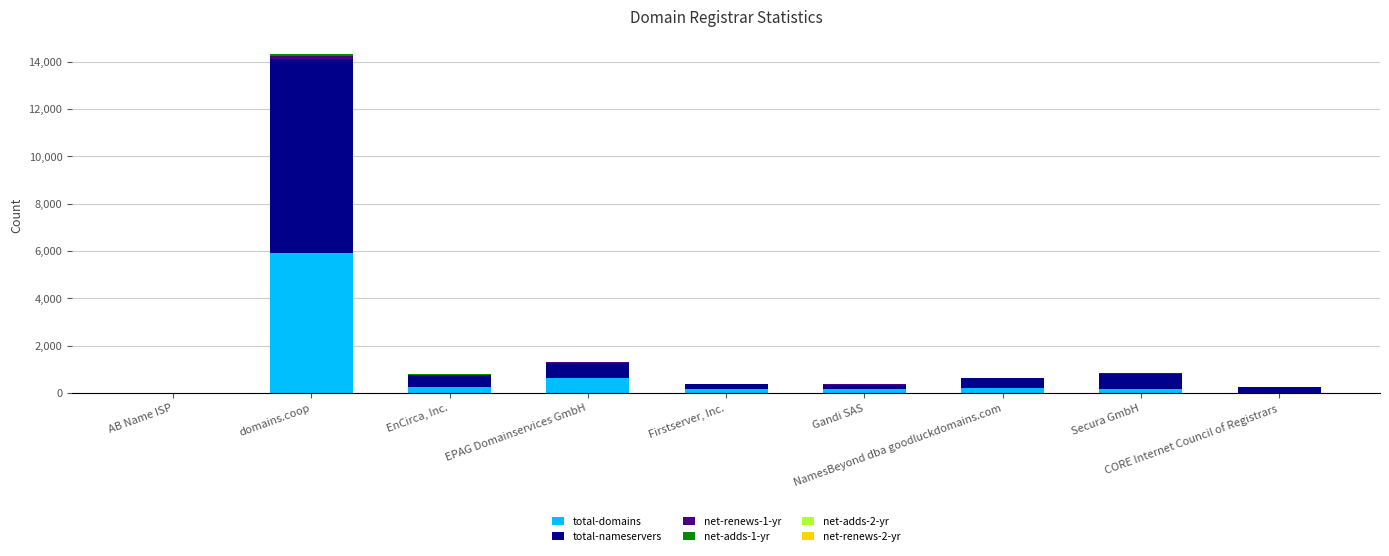

What is the highest value of the total-domains series?

5937